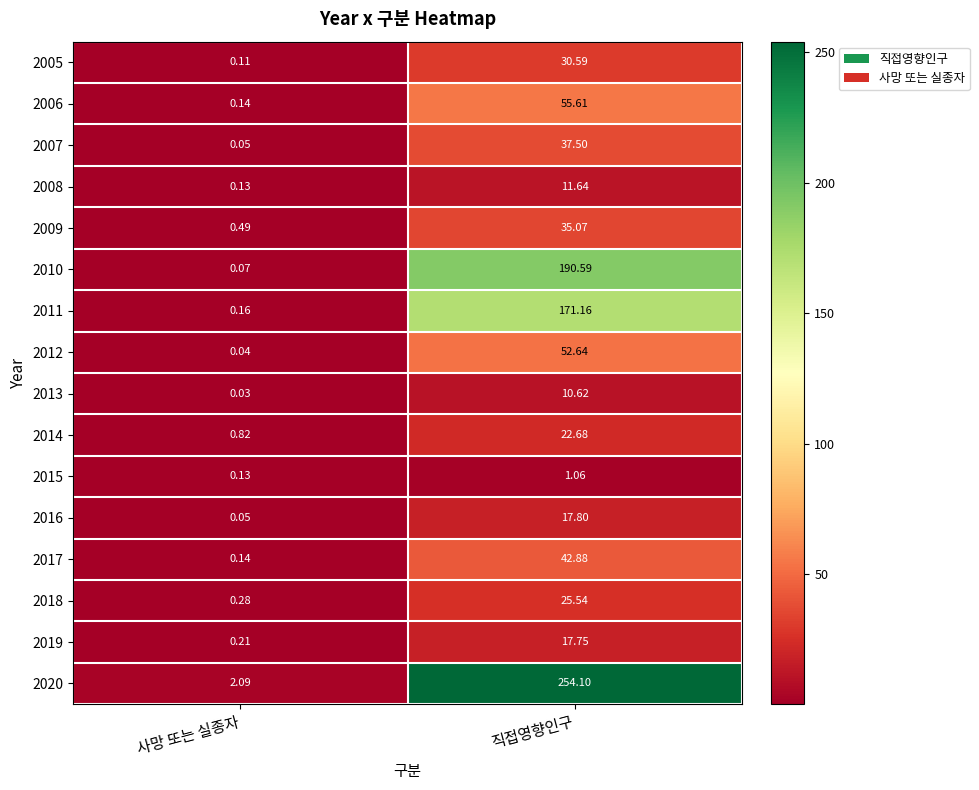

Count the number of categories in the chart.

2